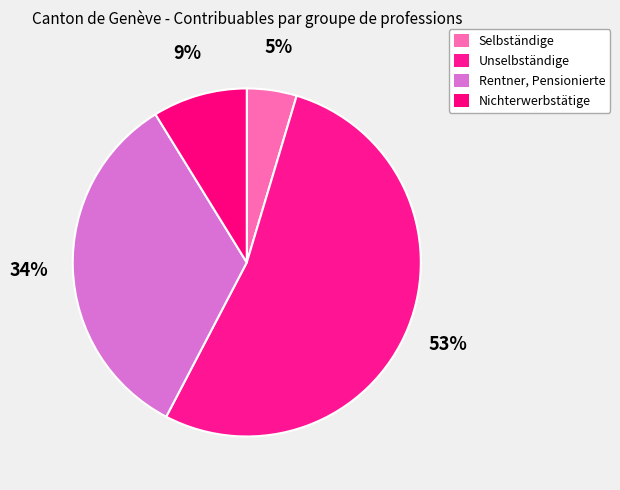

Do Selbständige and Unselbständige together represent more than half of the pie?

Yes